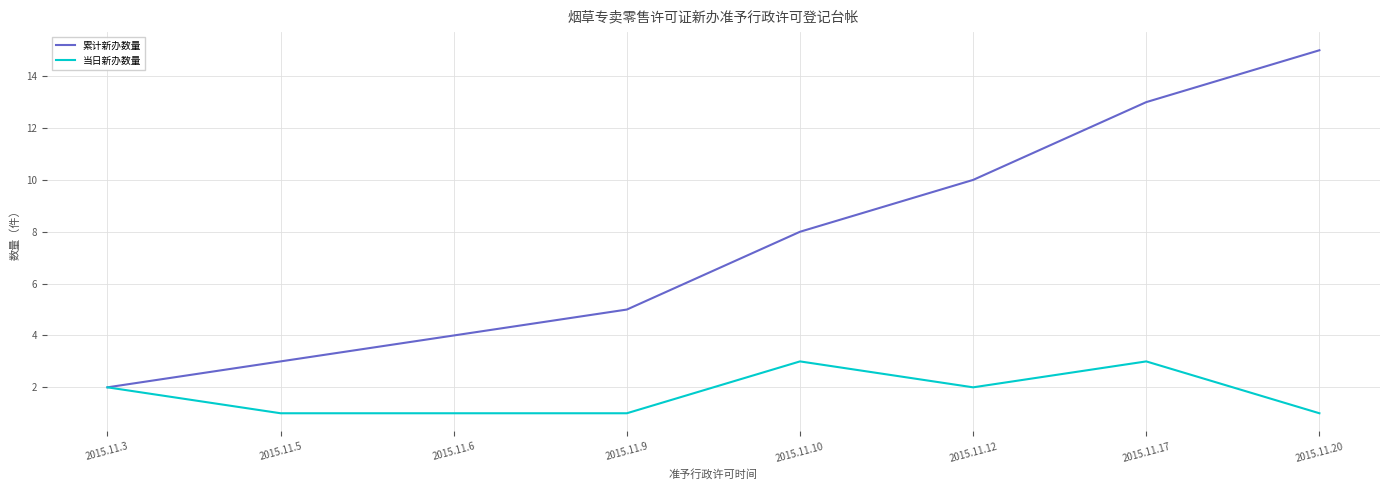

Rank the categories by 累计新办数量 value from highest to lowest.

2015.11.20, 2015.11.17, 2015.11.12, 2015.11.10, 2015.11.9, 2015.11.6, 2015.11.5, 2015.11.3